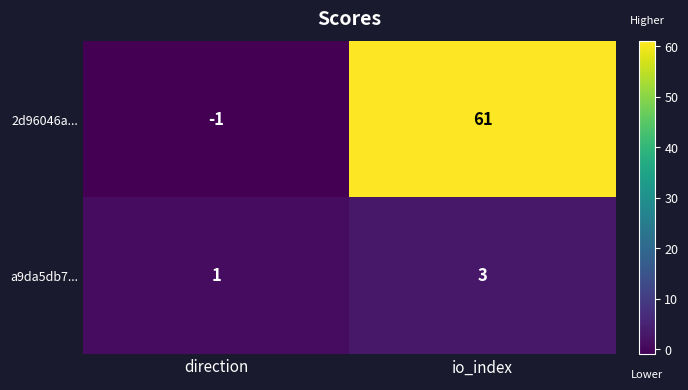

List the series in order of their peak value, highest first.

2d96046a..., a9da5db7...